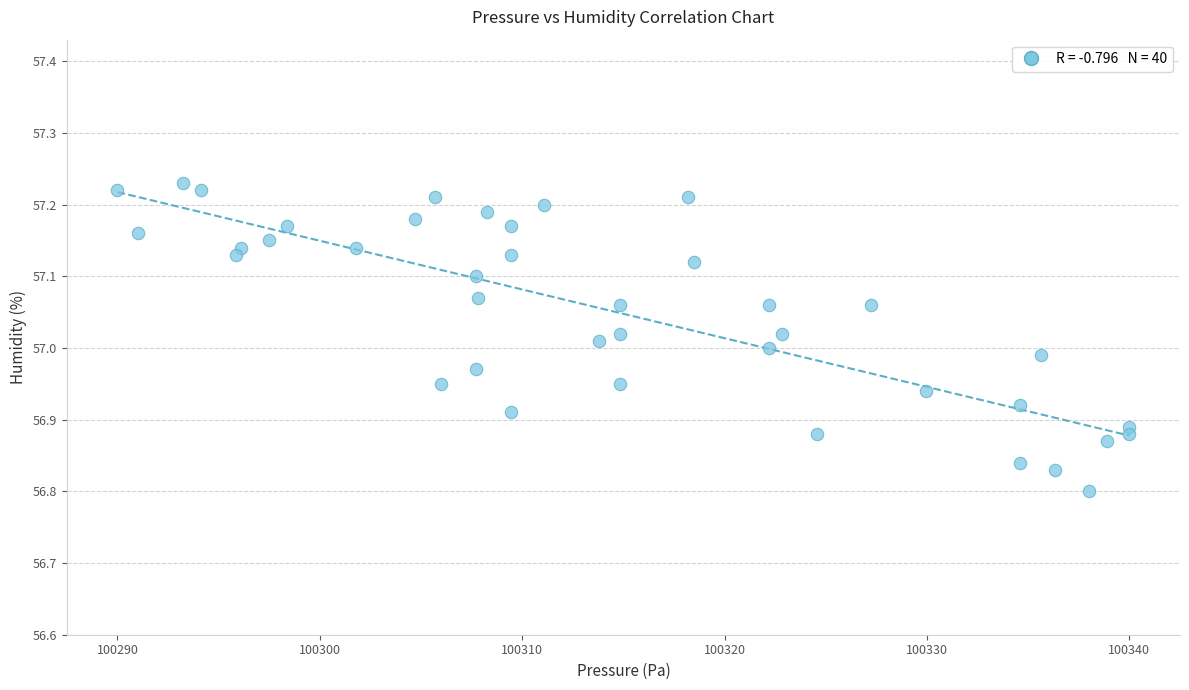

What is the range of Y values (max minus min)?

0.4